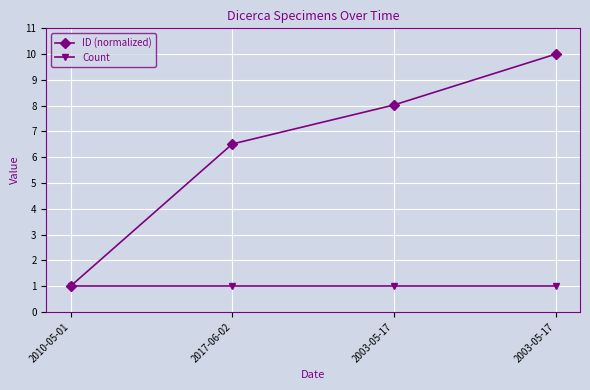

What is the maximum value for ID (normalized)?

10.0